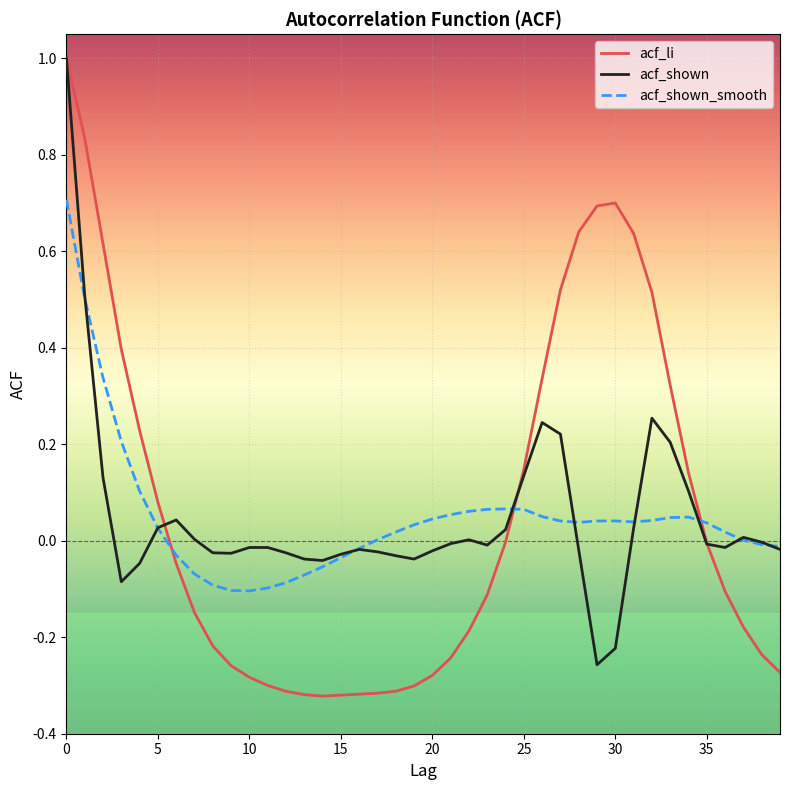

What is the highest value of the acf_li series?

1.0